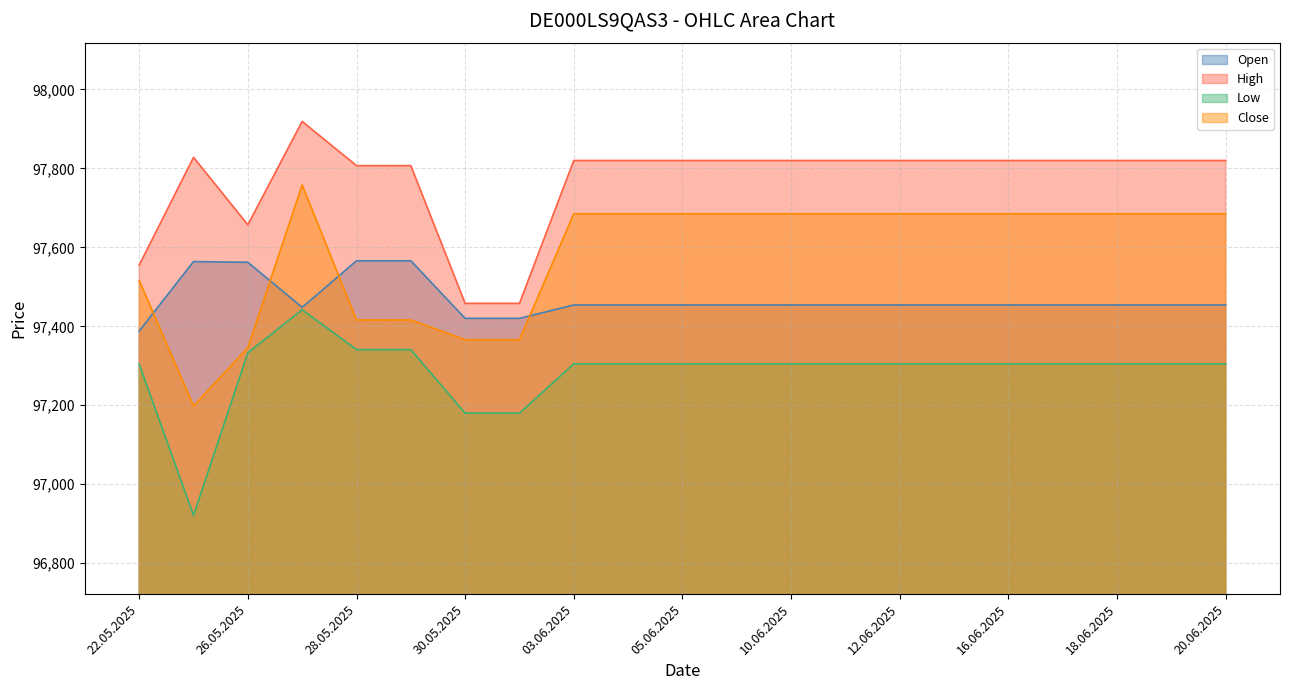

In Low, how many points are higher than both neighbors (excluding endpoints)?

1